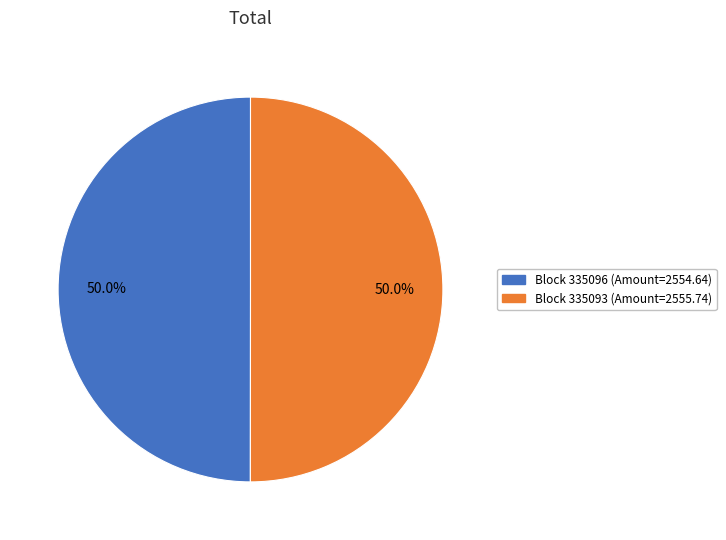

Rank the categories by value from lowest to highest.

335096, 335093